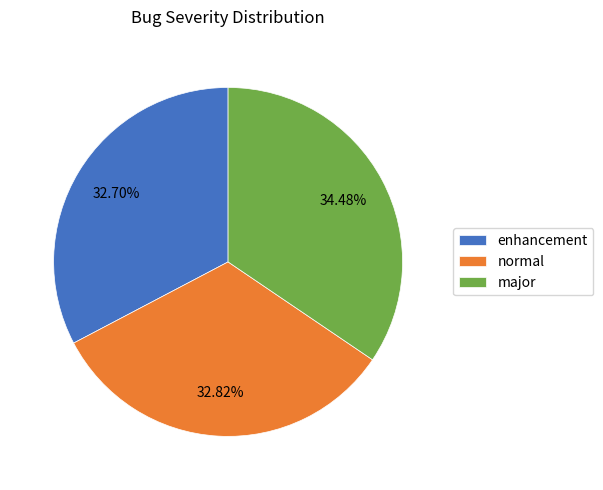

Count the number of slices in the pie.

3